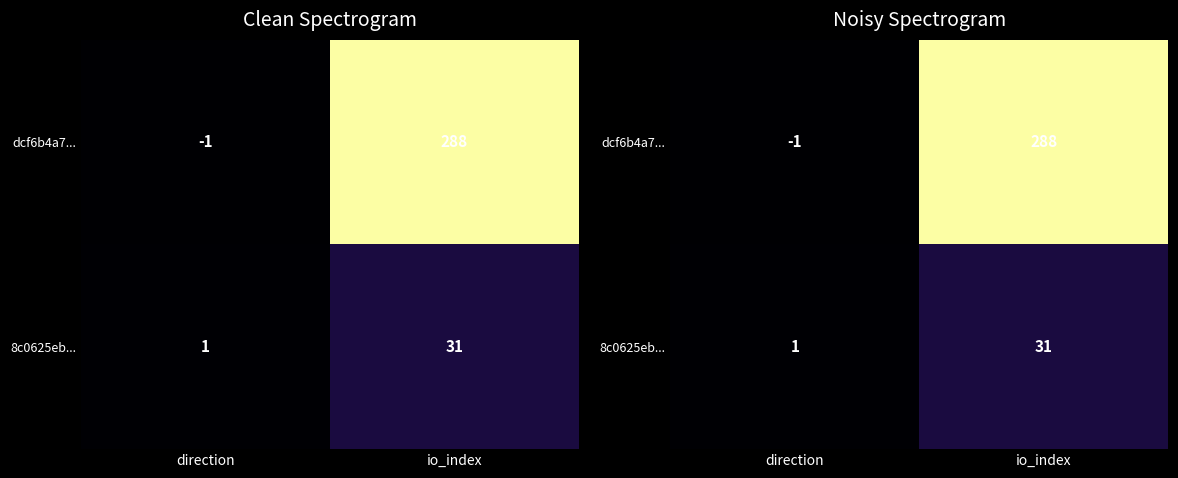

What is the average value of the 8c0625eb... series?

16